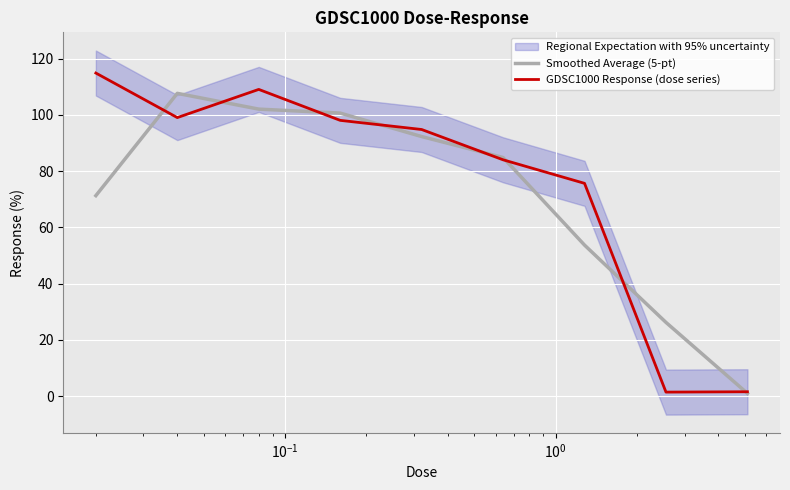

Rank the series by their average value, from highest to lowest.

GDSC1000 Response (dose series), Smoothed Average (5-pt)